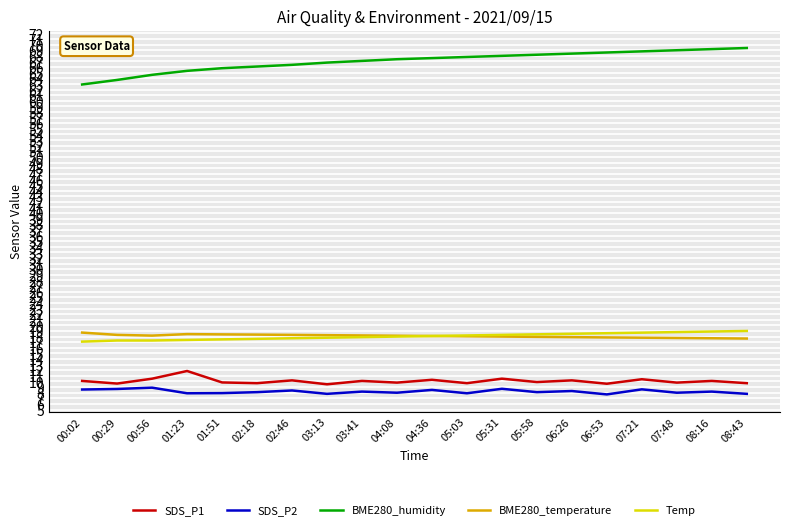

What is the smallest value displayed?

7.7